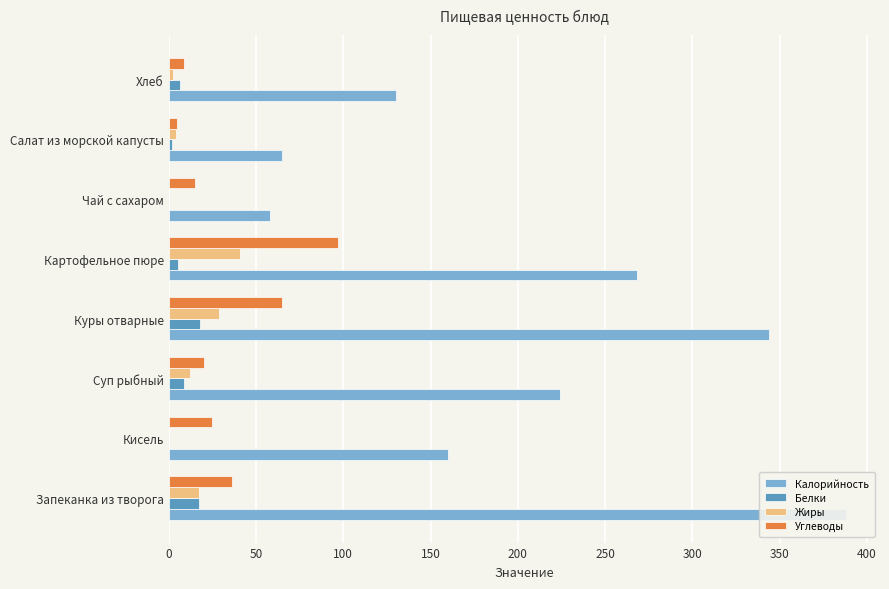

What is the difference between the second highest and minimum values in the Калорийность series?

286.0